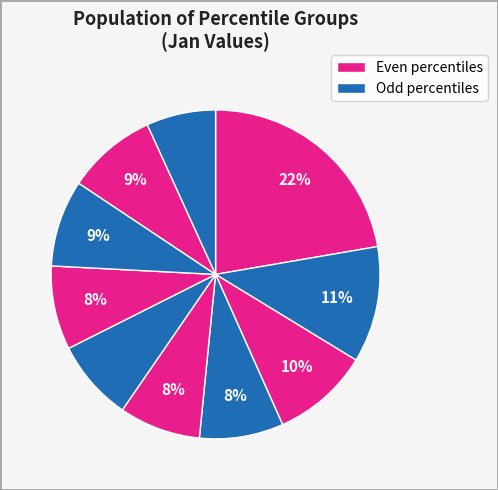

Count the number of slices in the pie.

10